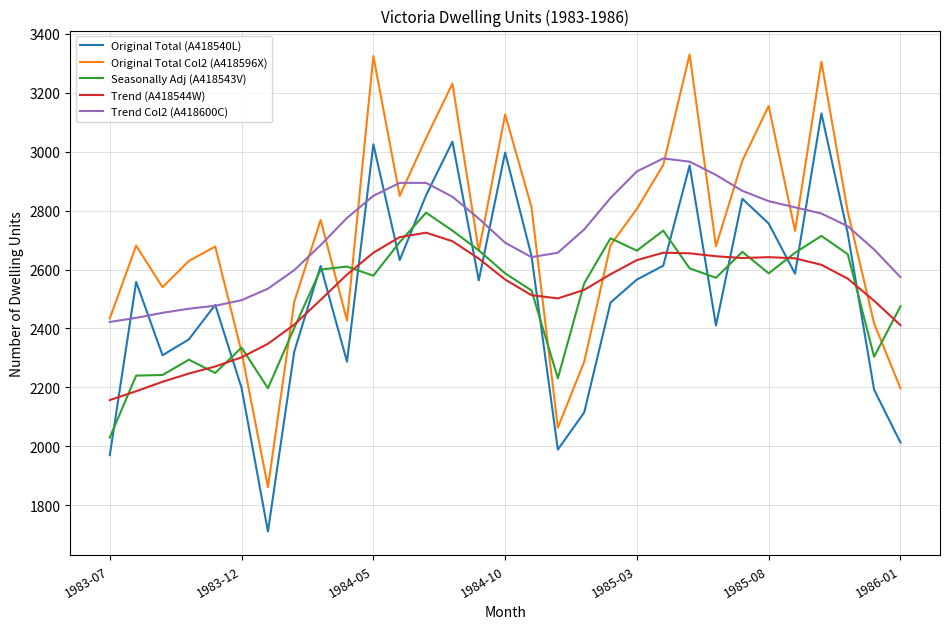

What is the smallest value displayed?

1711